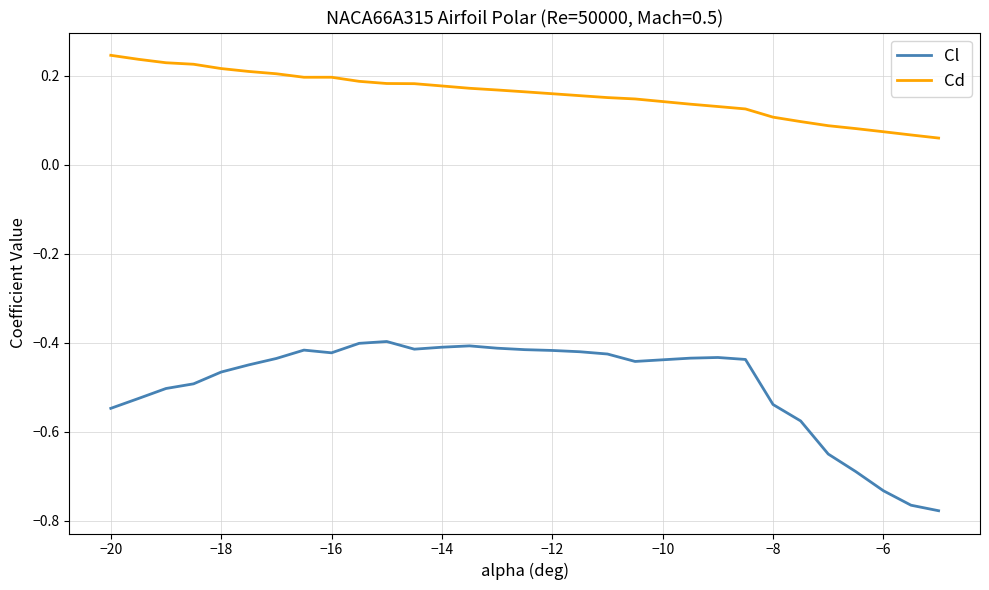

True or false: Cd and Cl cross at least once.

False